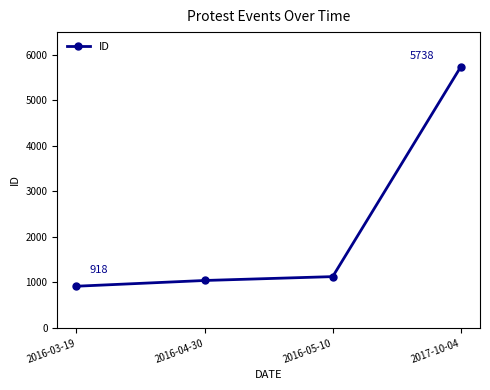

Read the value at 2016-03-19.

918